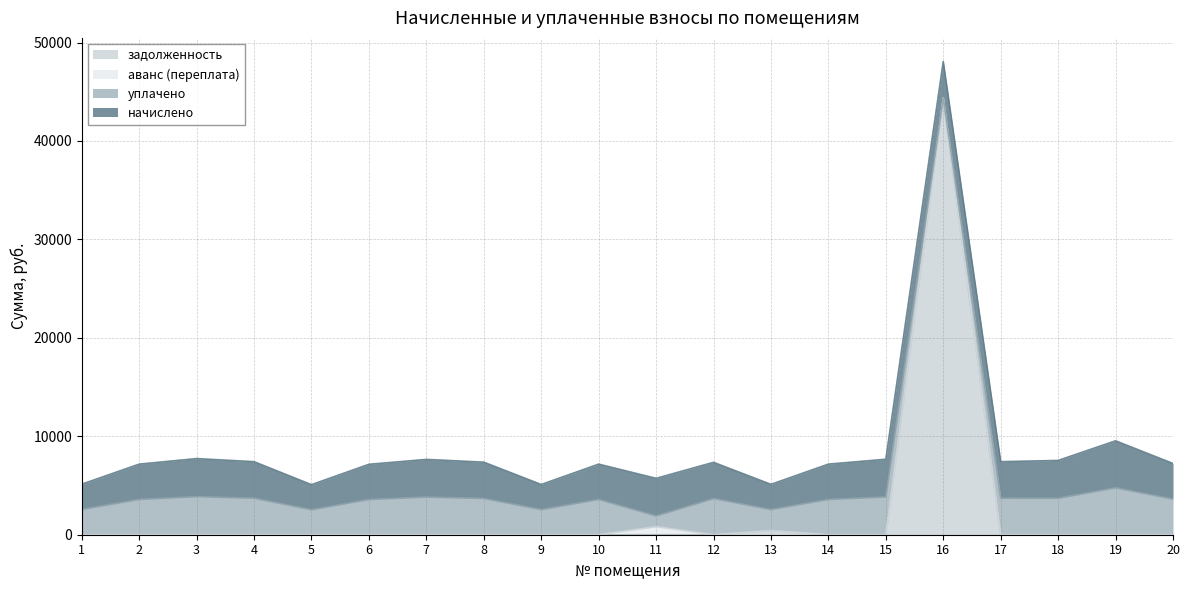

What is the total value across all series at 19?

9538.6